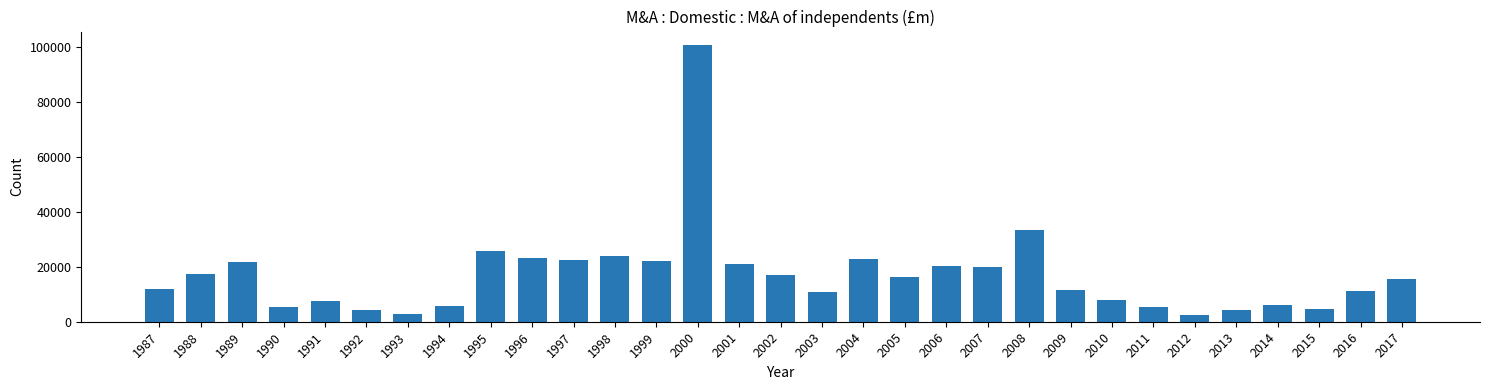

Approximately how many times larger is the value at 1998 compared to 1990?

4.5